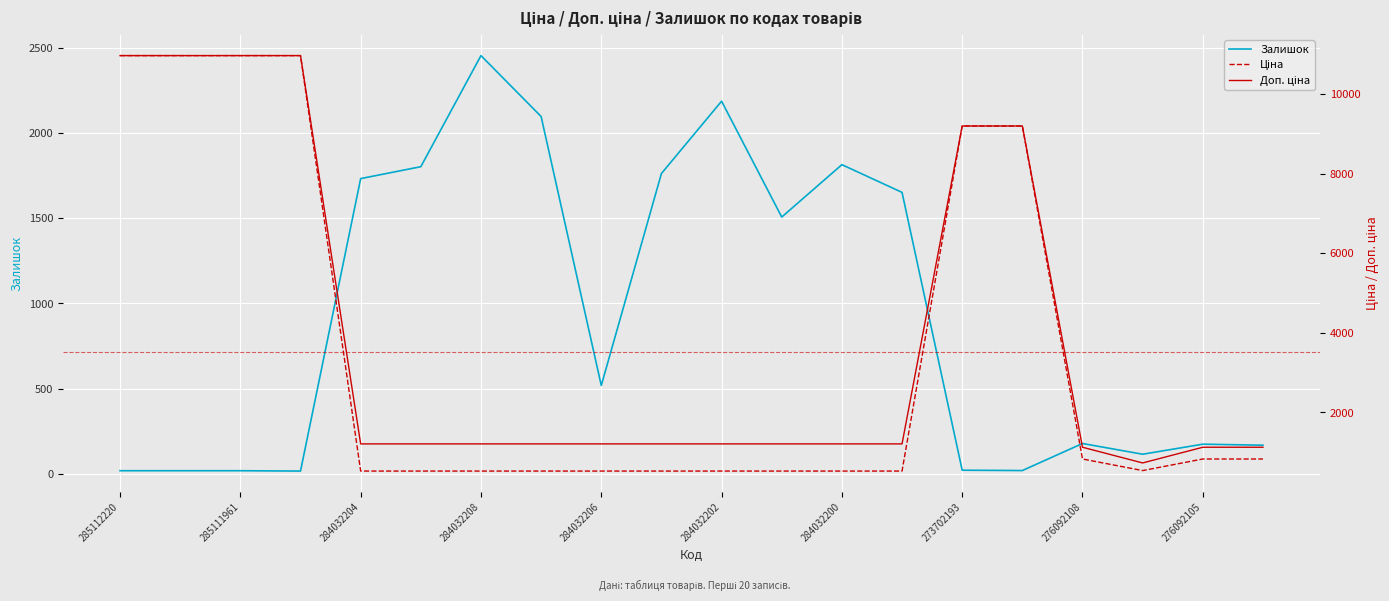

What is the smallest value displayed?

15.0